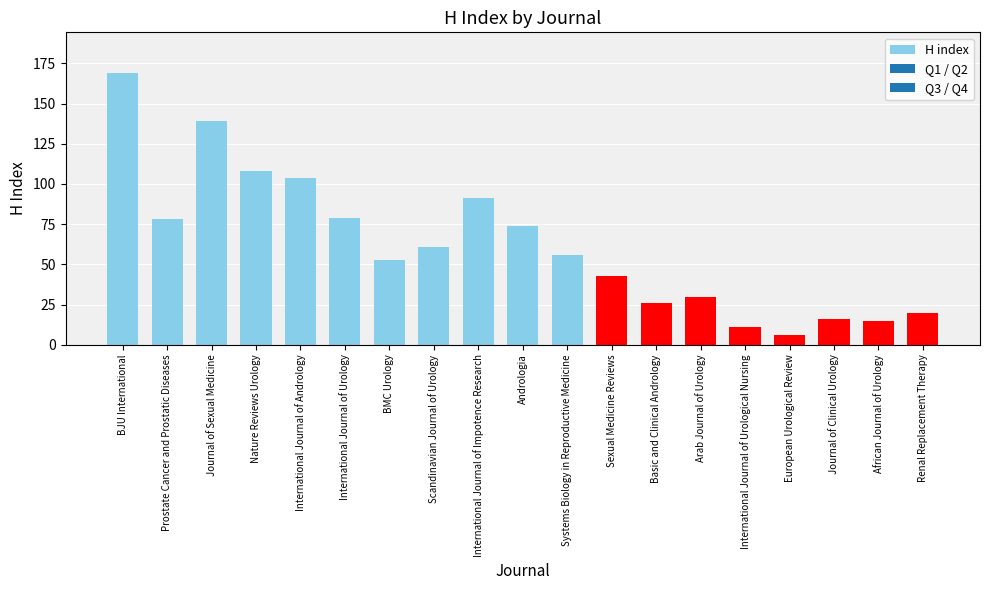

What is the value of the 6th bar from the left?

79